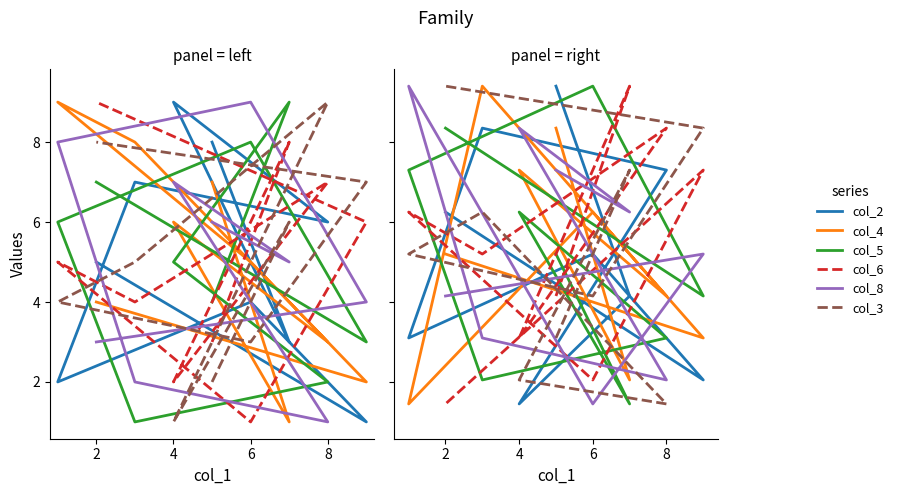

Does the chart display data point markers on the line(s)?

No